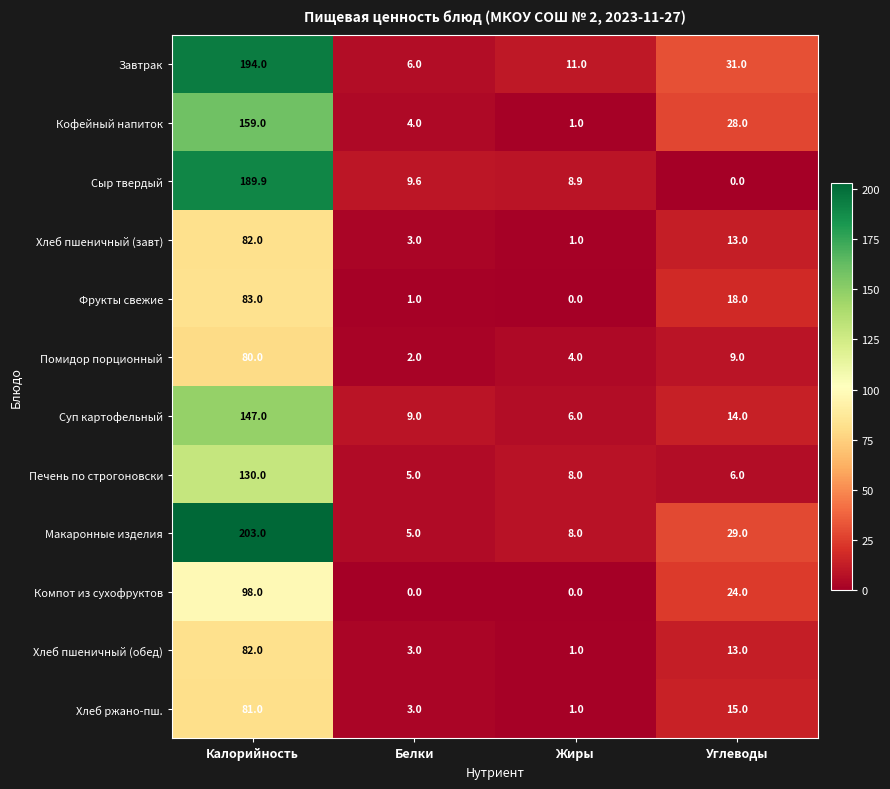

Which series has the widest spread of values?

Макаронные изделия